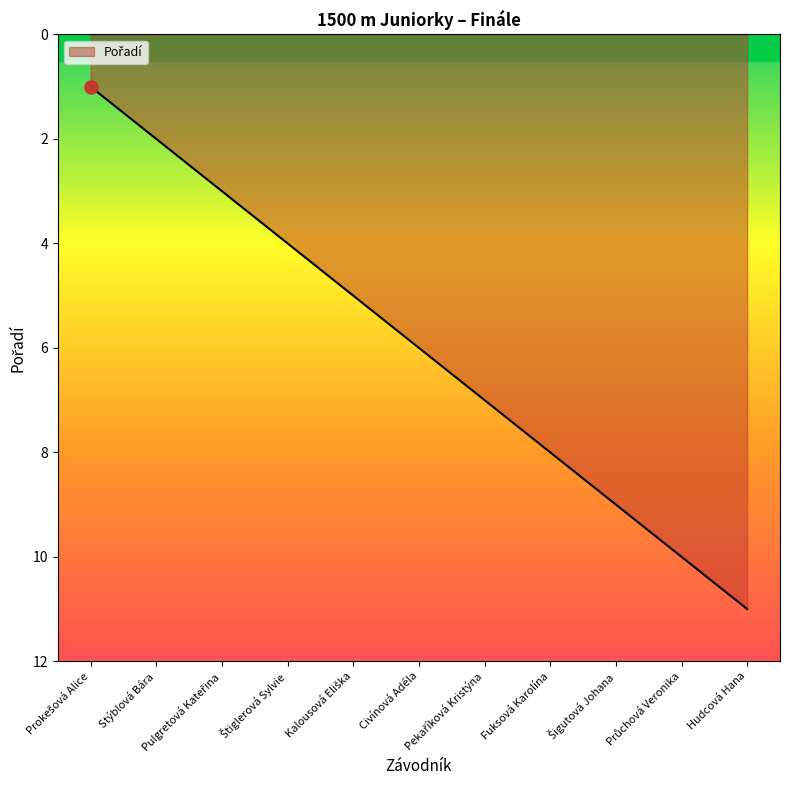

What is the greatest value displayed?

11